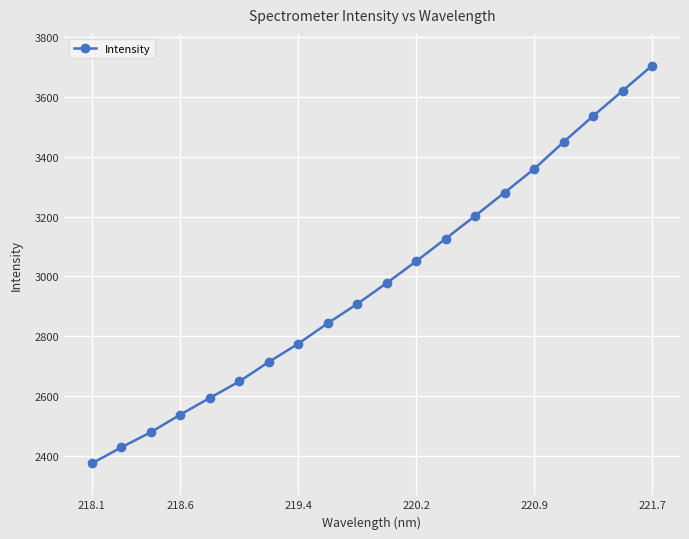

True or false: the data has more than 2 interior local peaks.

False